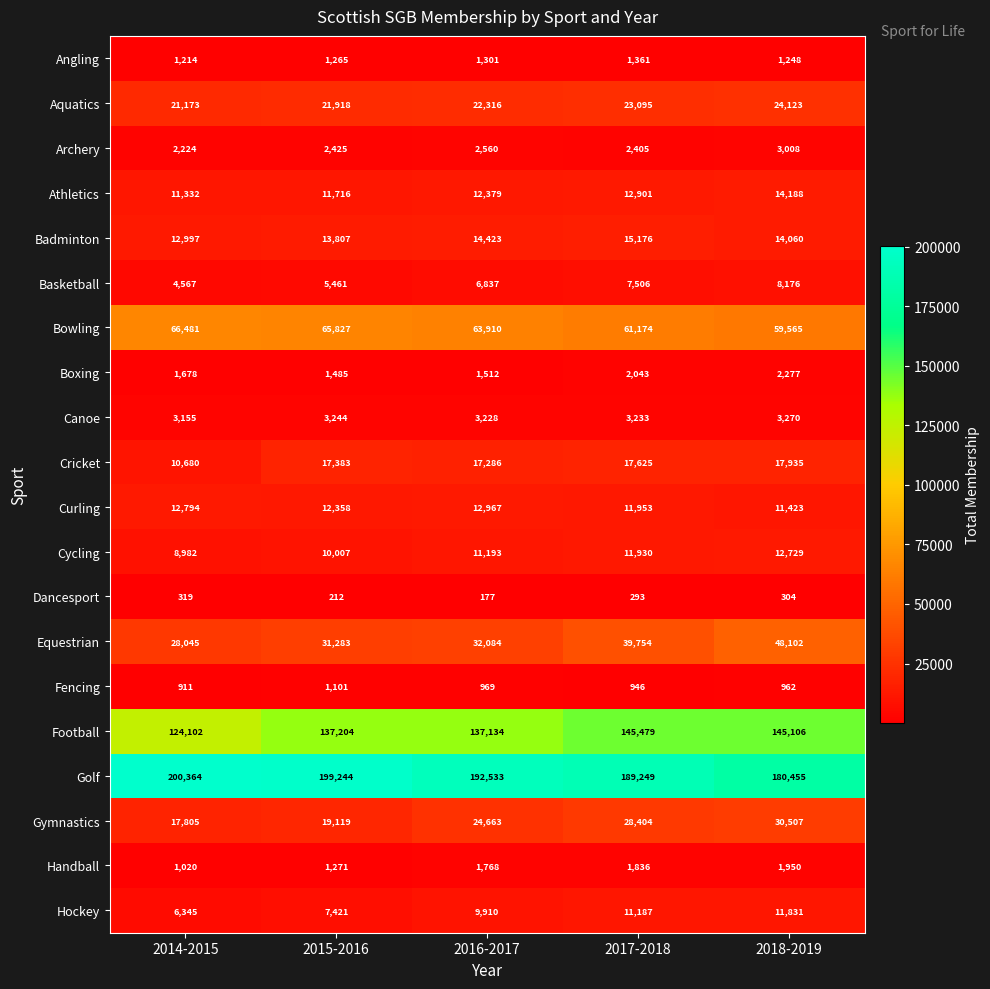

Rank the series by their maximum value, from highest to lowest.

Golf, Football, Bowling, Equestrian, Gymnastics, Aquatics, Cricket, Badminton, Athletics, Curling, Cycling, Hockey, Basketball, Canoe, Archery, Boxing, Handball, Angling, Fencing, Dancesport